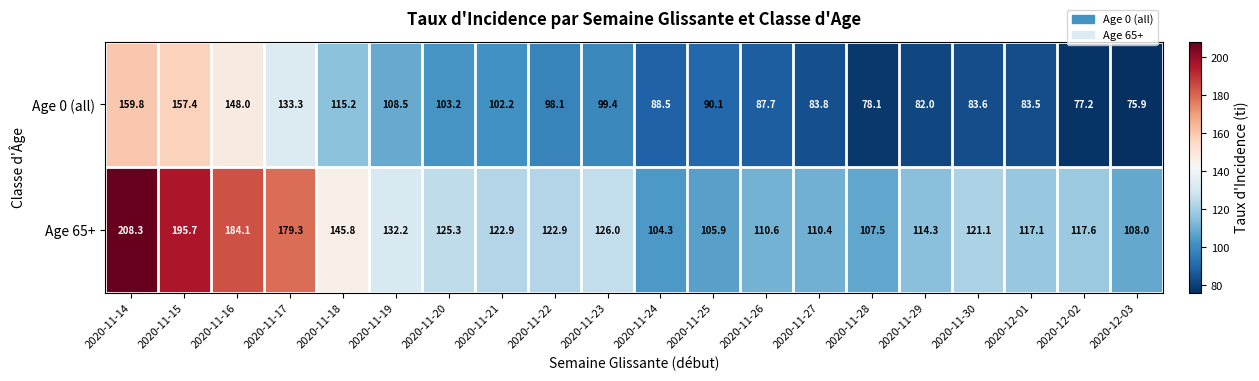

At which category is the sum across all series the highest?

2020-11-14